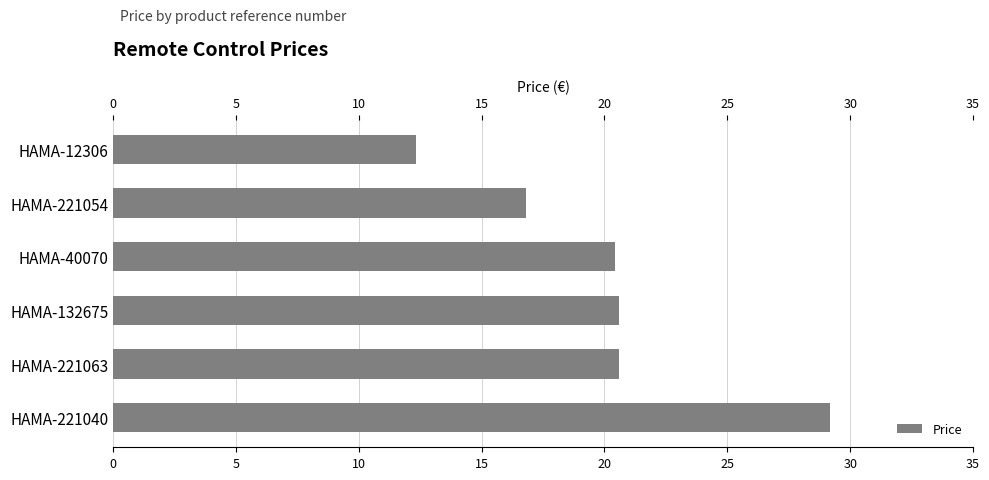

What is the change in value from HAMA-12306 to HAMA-40070?

+8.1